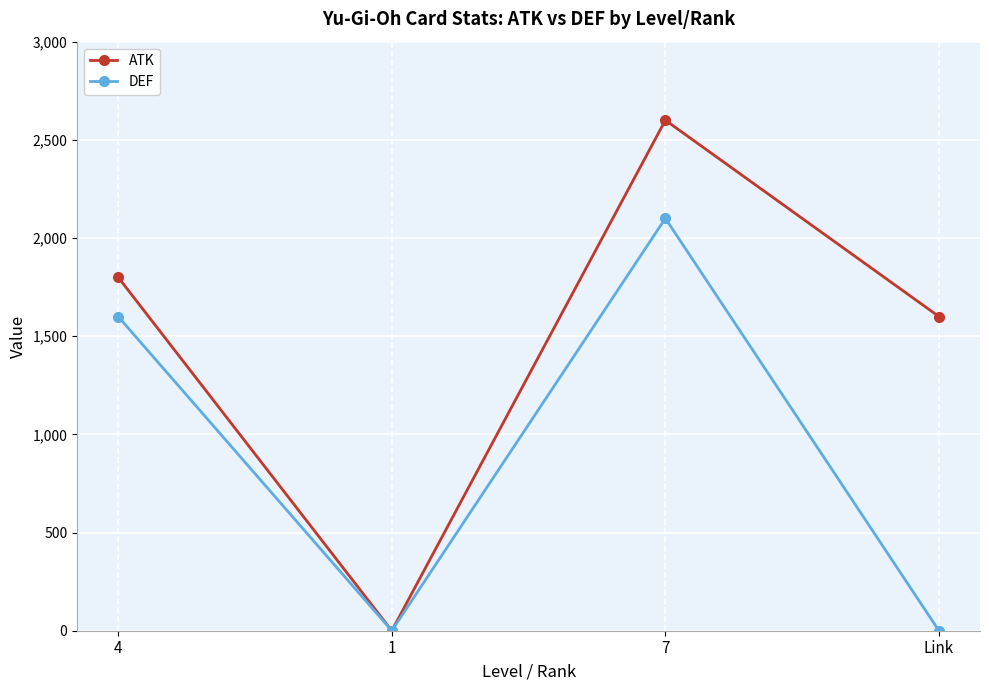

What is the greatest value displayed?

2600